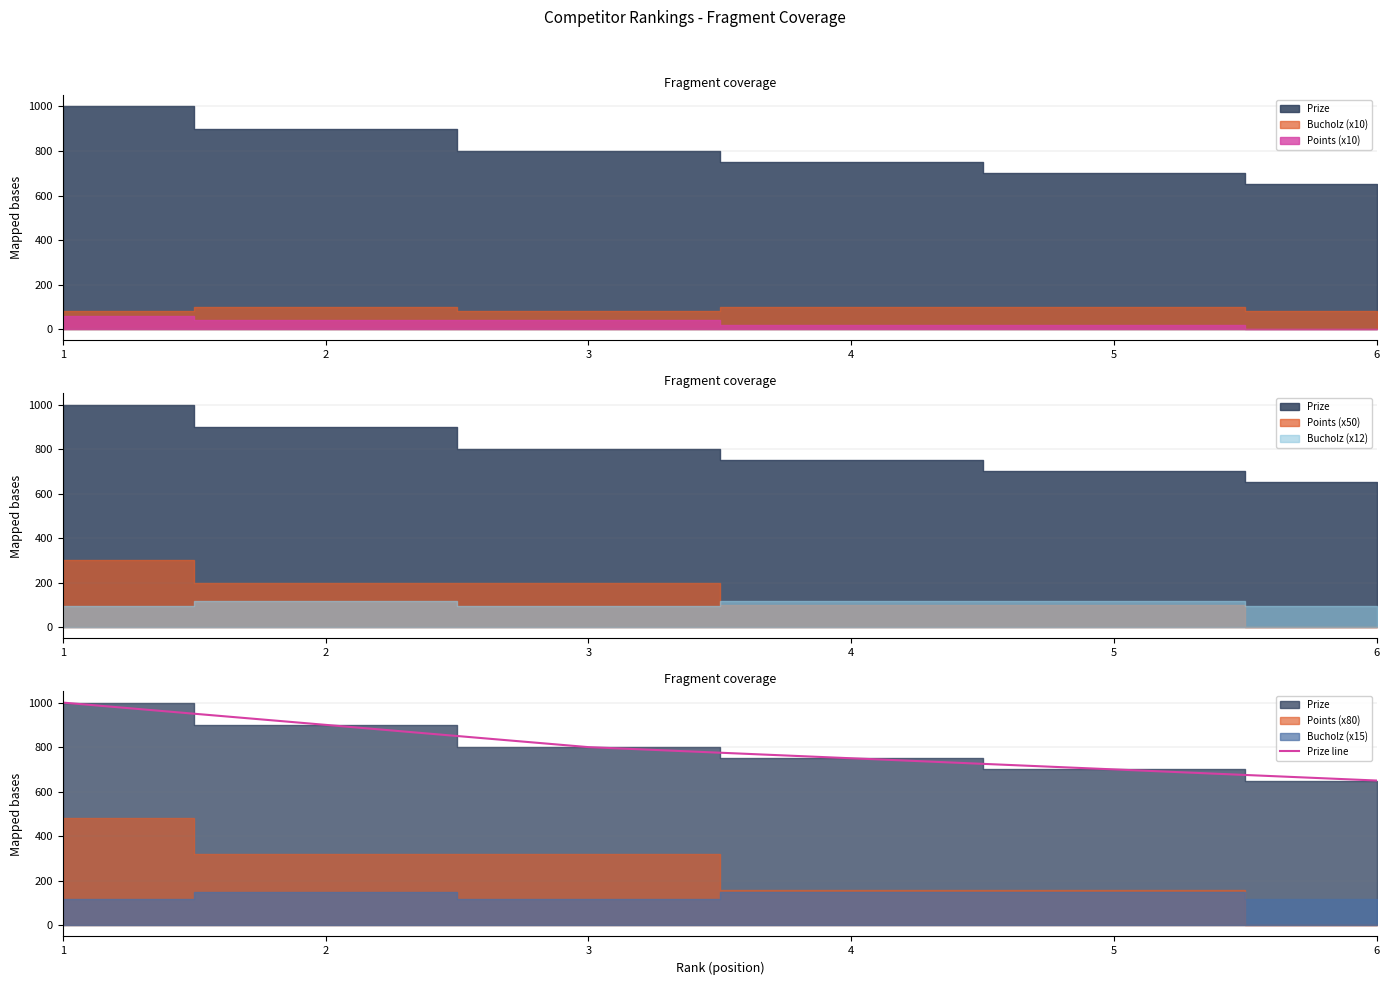

At which category does the chart reach its minimum across all series?

6